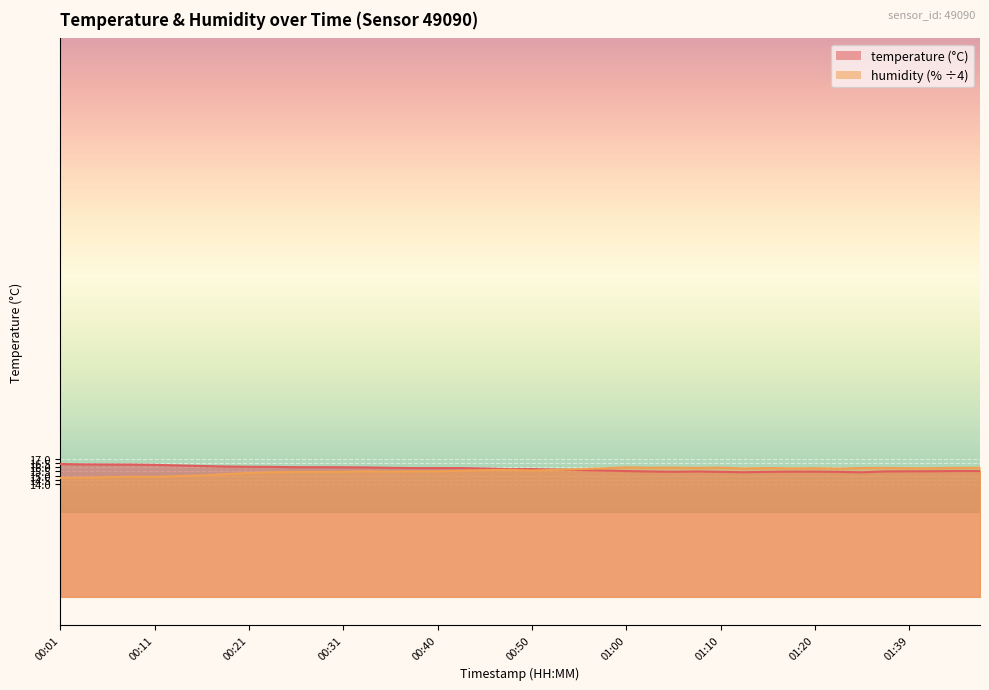

What is the maximum value for humidity?

16.0